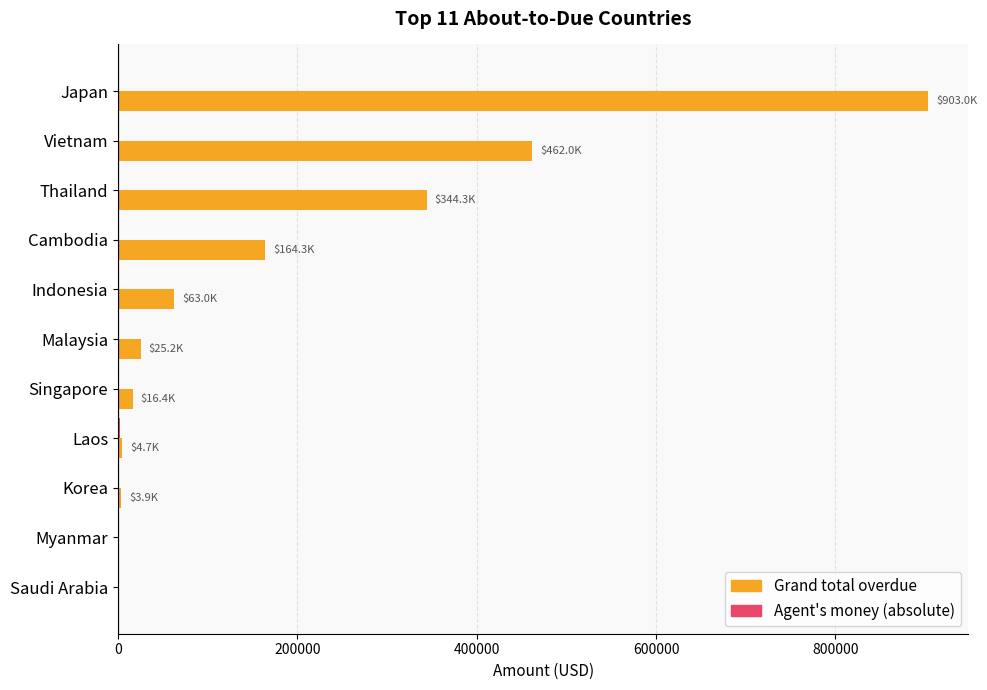

What is the sum of all Grand total overdue values?

1986785.9